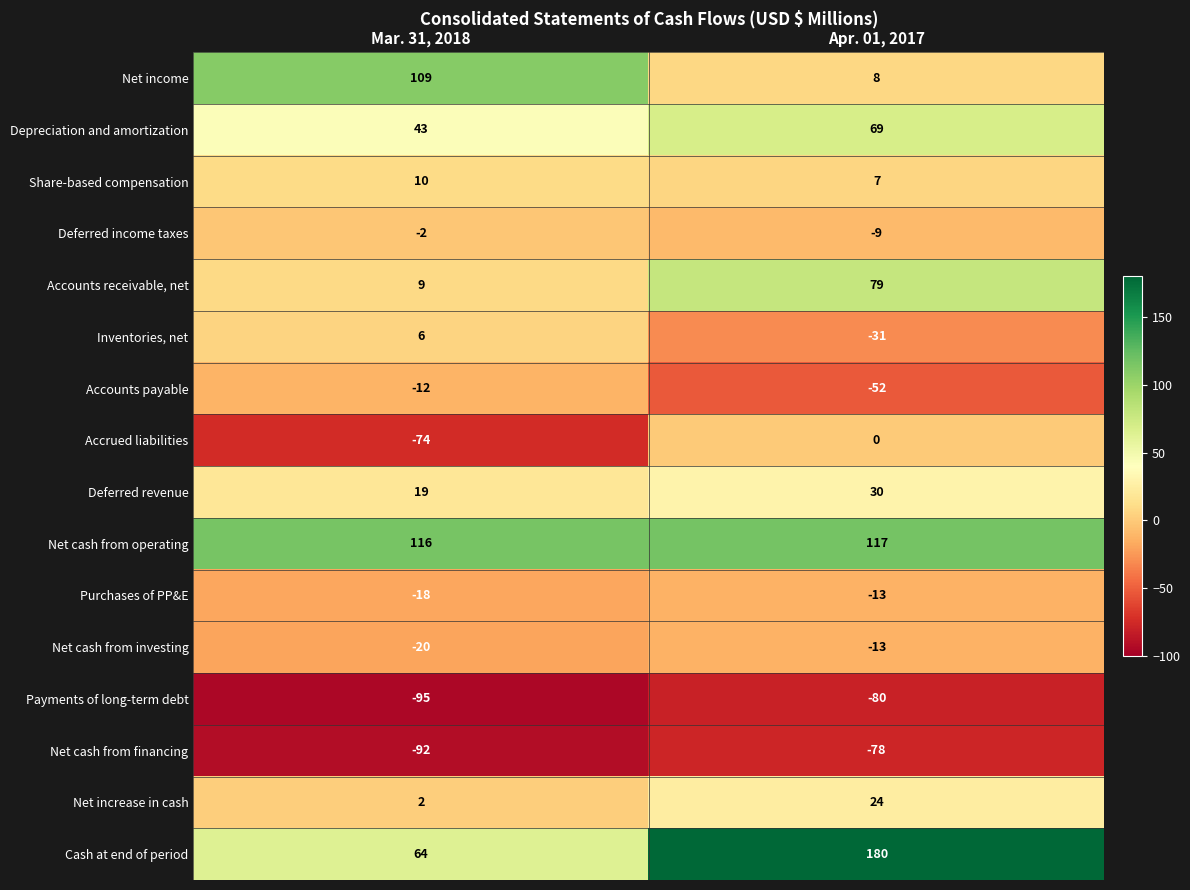

Between Mar. 31, 2018 and Apr. 01, 2017, which series saw the biggest shift?

Cash at end of period